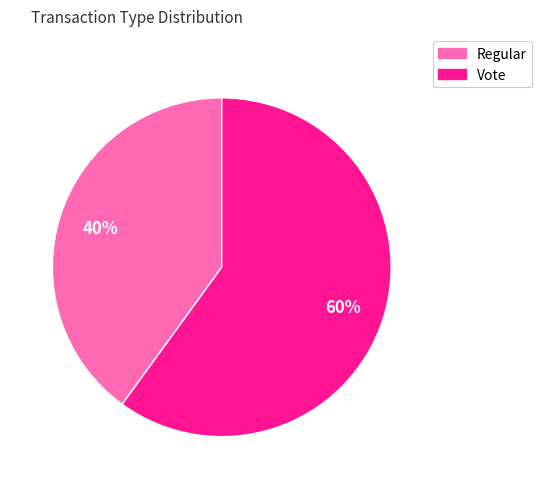

Is the sum of Regular and Vote greater than half?

Yes